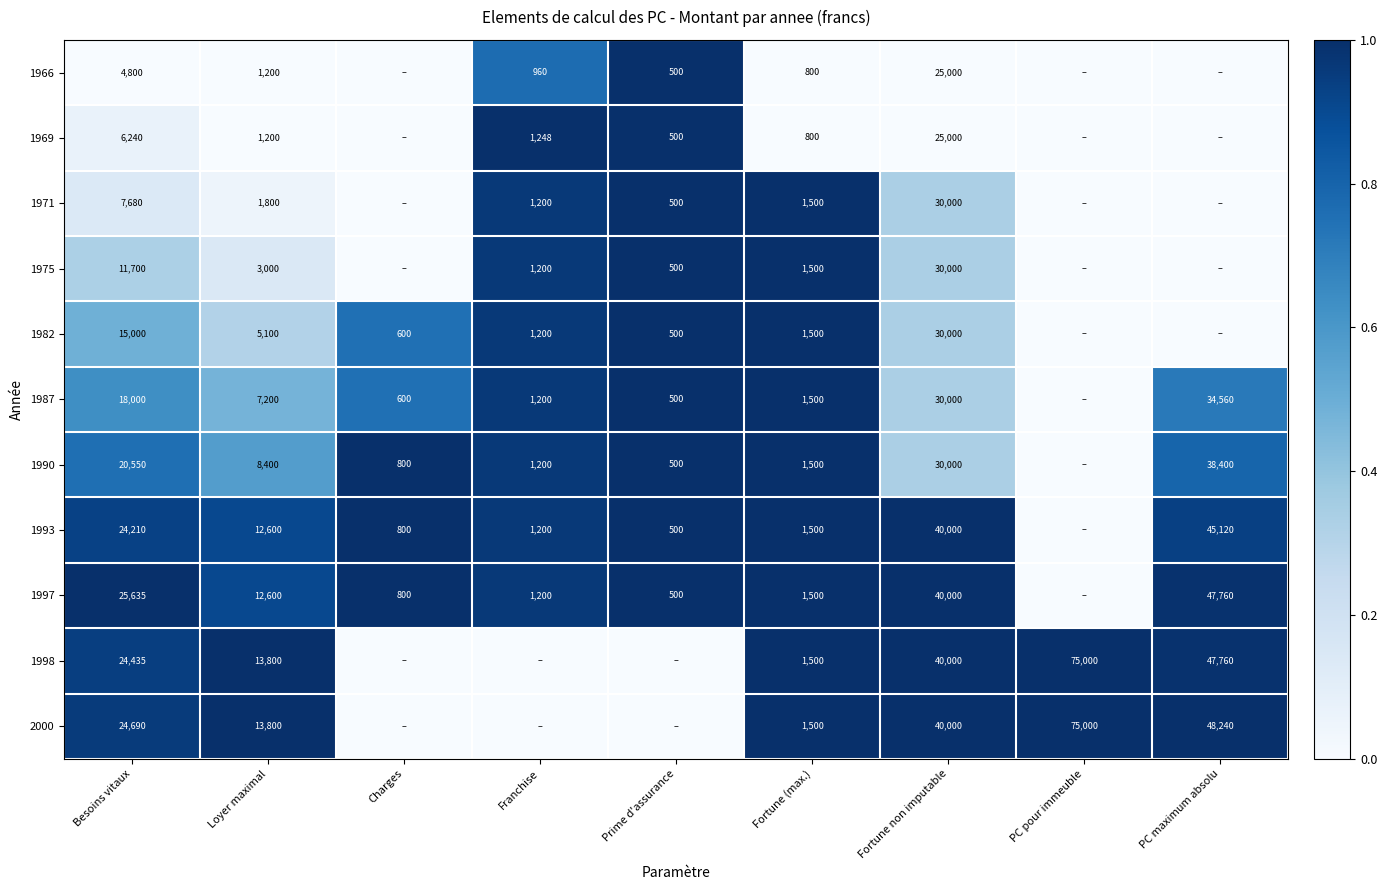

The value of 1990 at Charges is 800. True or false?

True